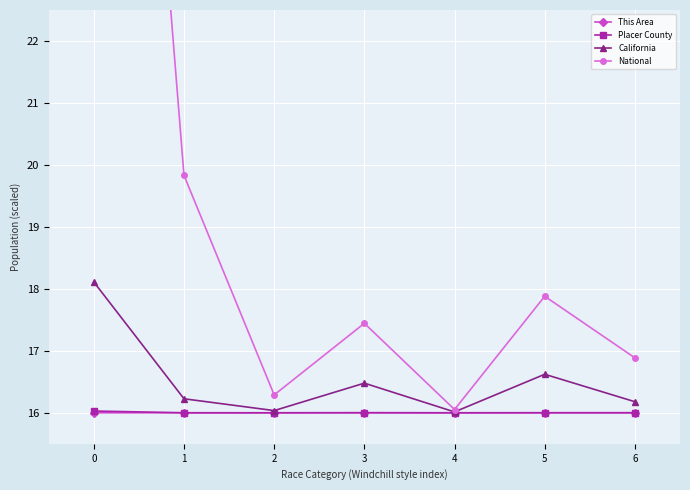

True or false: California and National cross at least once.

False